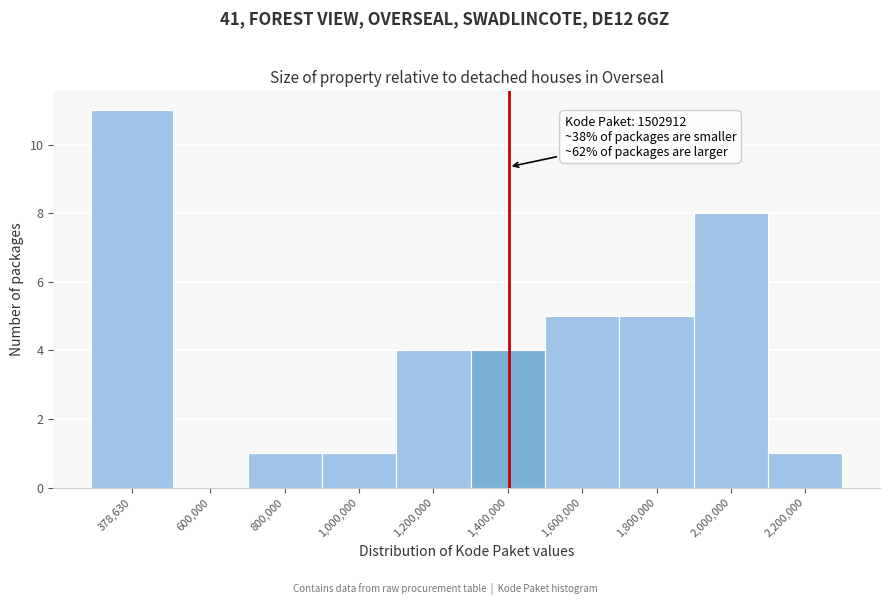

Reading left to right, extract all data points from this chart.

378,630=11	600,000=0	800,000=1	1,000,000=1	1,200,000=4	1,400,000=4	1,600,000=5	1,800,000=5	2,000,000=8	2,200,000=1